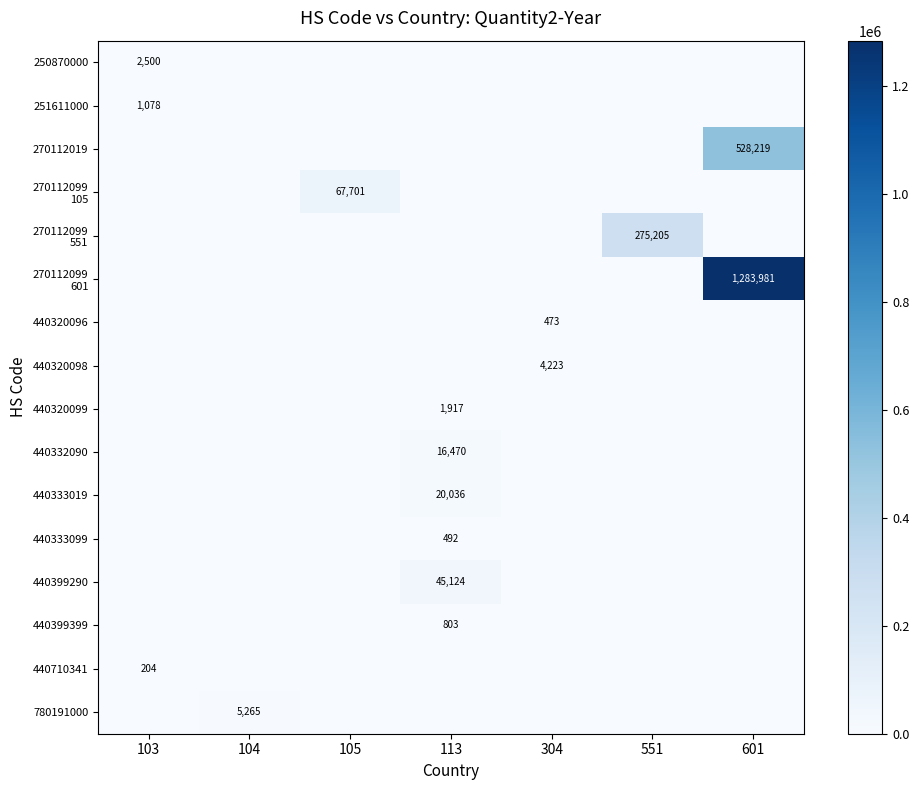

Is it true that 440320099 equals 1917 at 113?

True